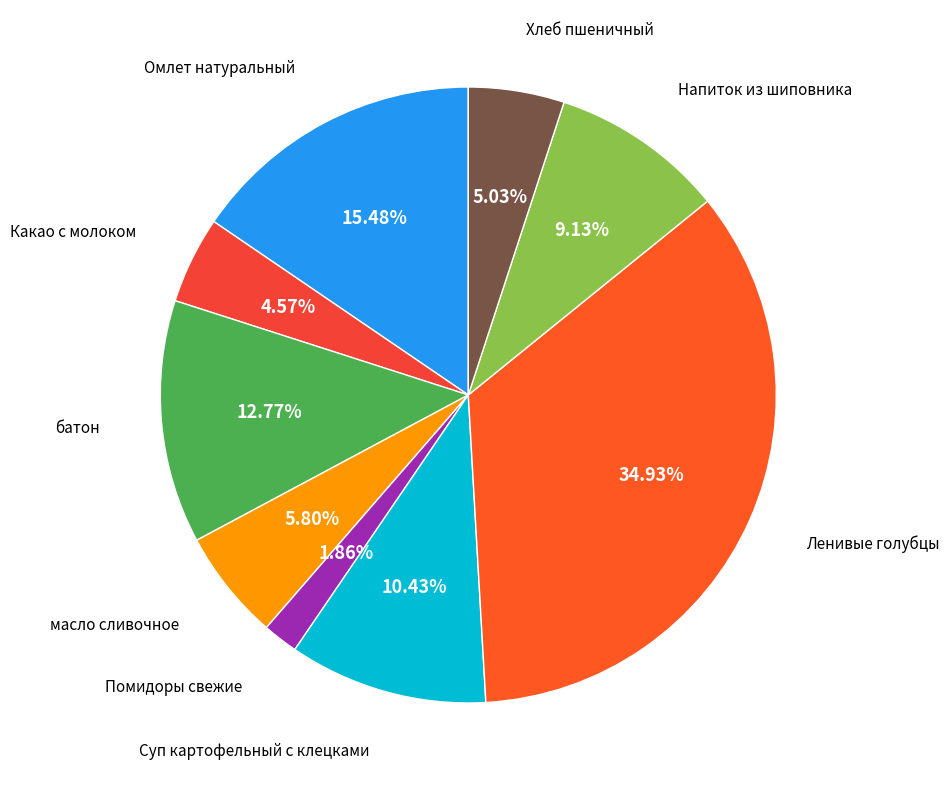

To the nearest percent, what is the difference between the Ленивые голубцы and батон slice percentages?

22%